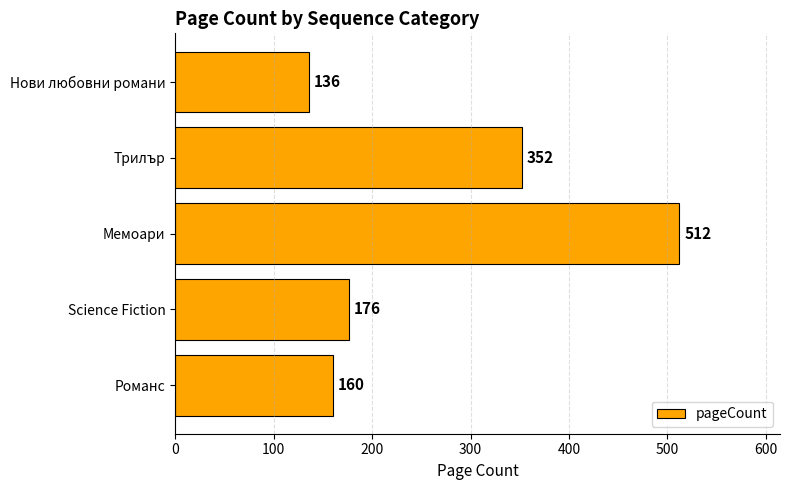

Reading top to bottom, what are all the values shown in this chart?

Нови любовни романи=136	Трилър=352	Мемоари=512	Science Fiction=176	Романс=160